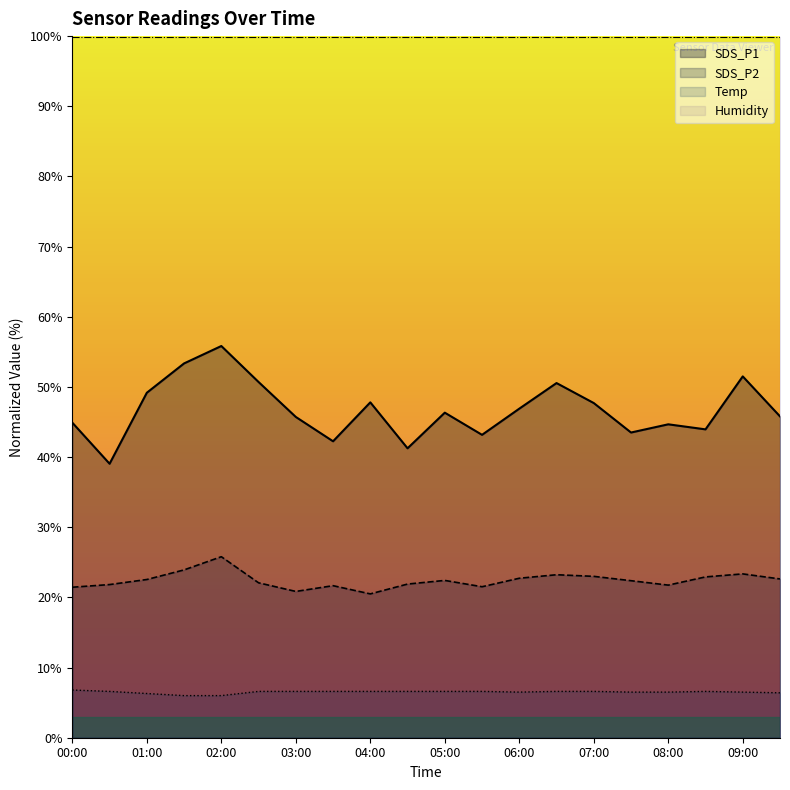

What is the label of the 13th point from the left?

06:00